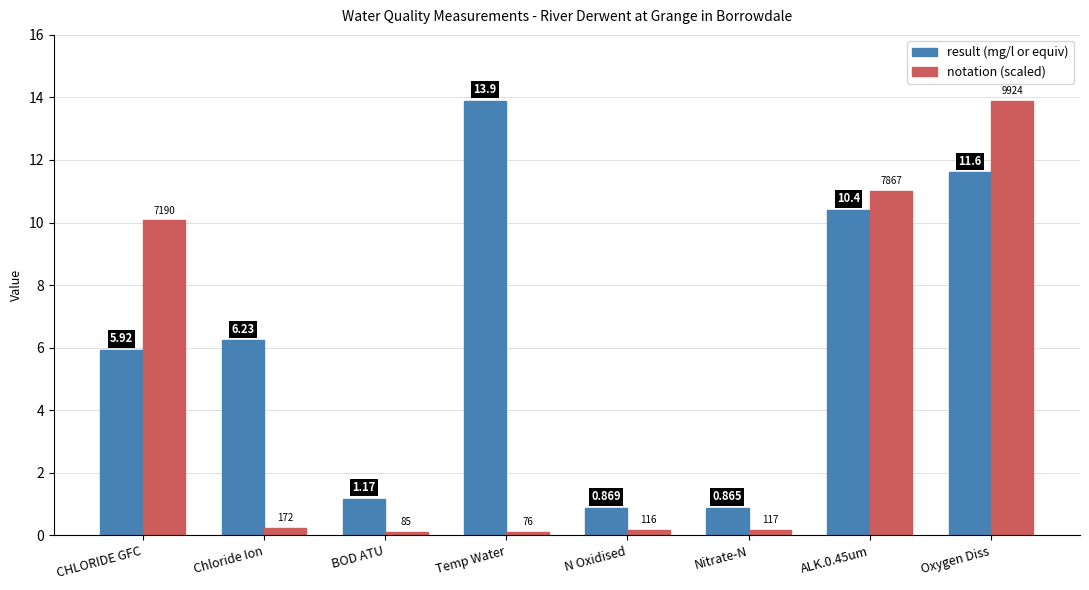

Where does the result (mg/l or equiv) series first go above 6?

Chloride Ion